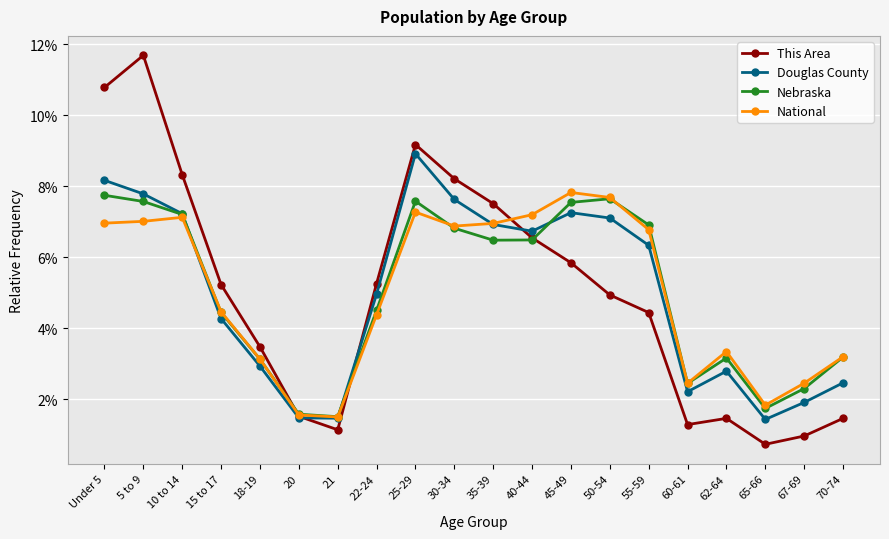

Between 5 to 9 and 21, which series saw the biggest shift?

This Area